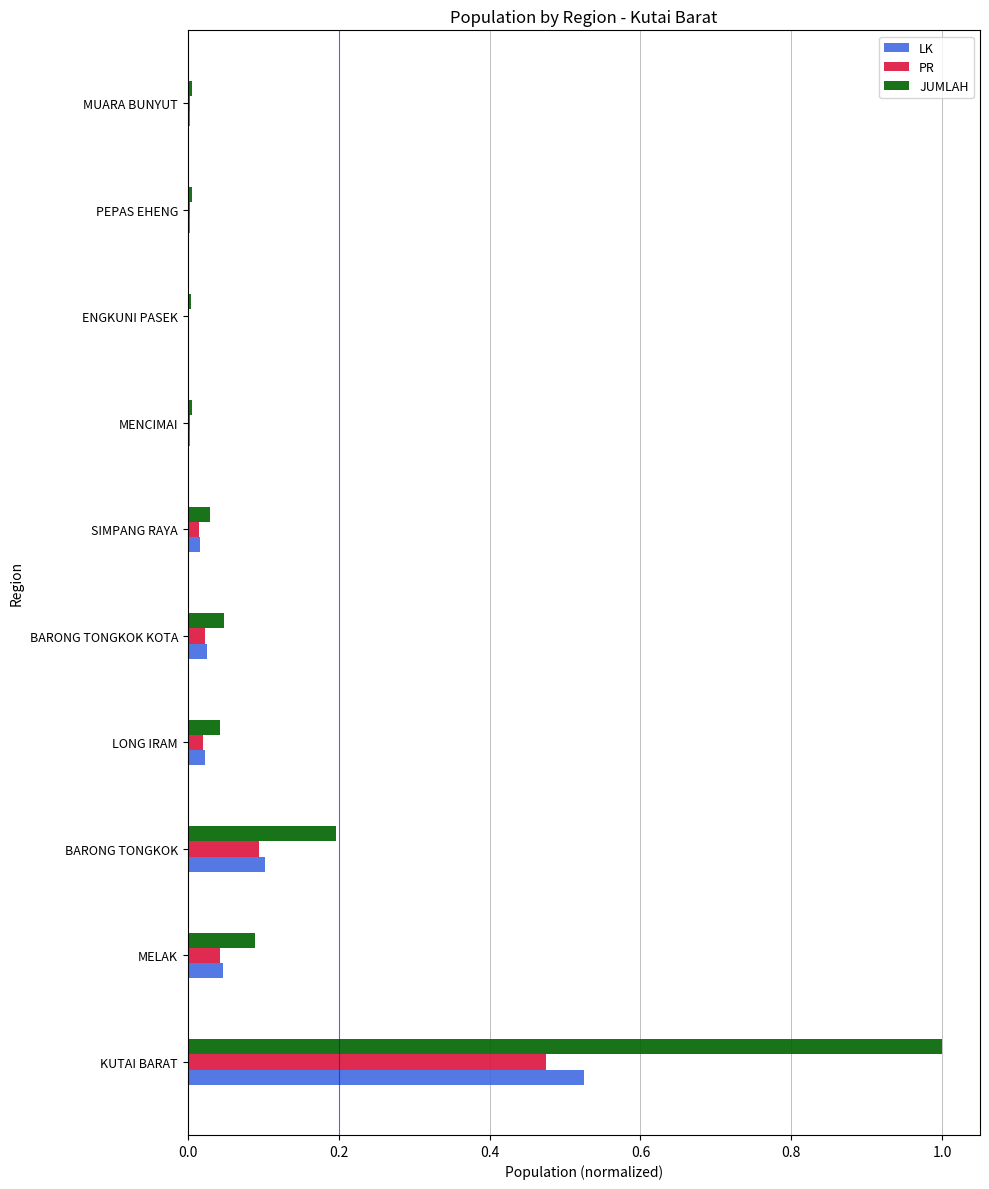

What is the sum of all PR values?

0.7